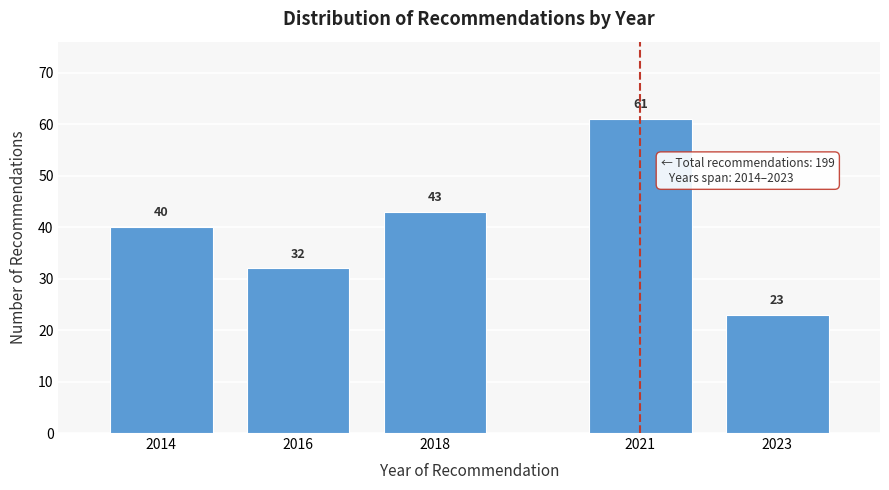

Reading right to left, extract all data points from this chart.

2023=23	2021=61	2018=43	2016=32	2014=40